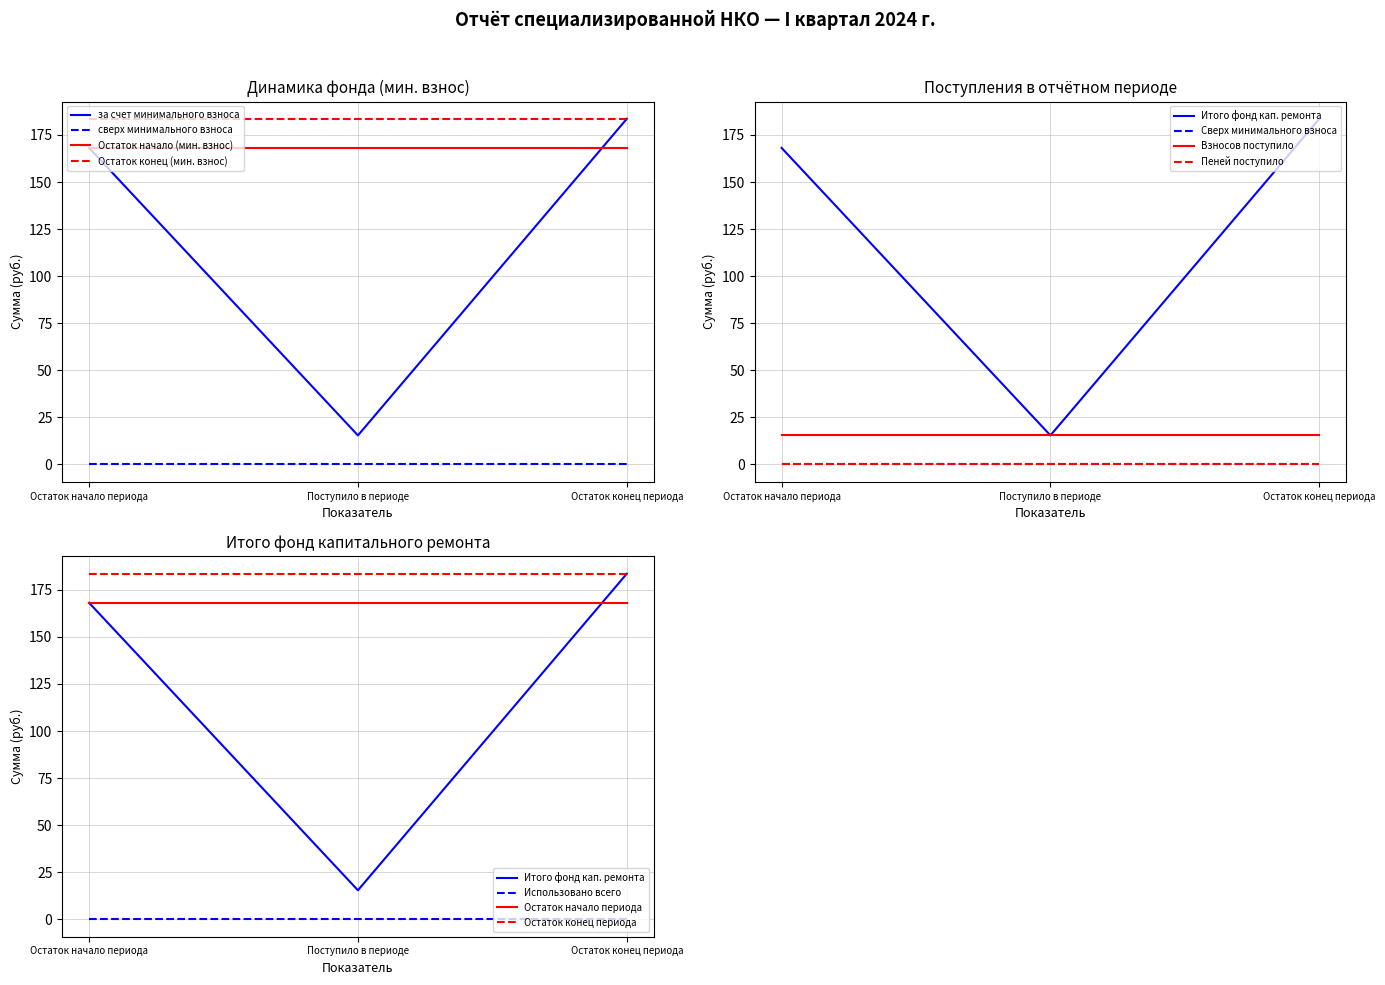

Is the value of взносов at Row 3 greater than the value of остаток конец at Row 2?

No